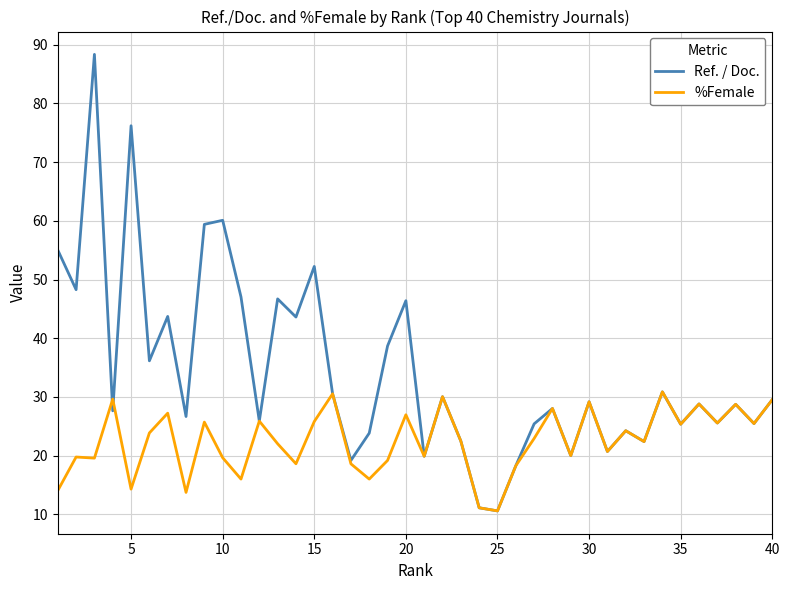

What is the lowest value of the %Female series?

10.6